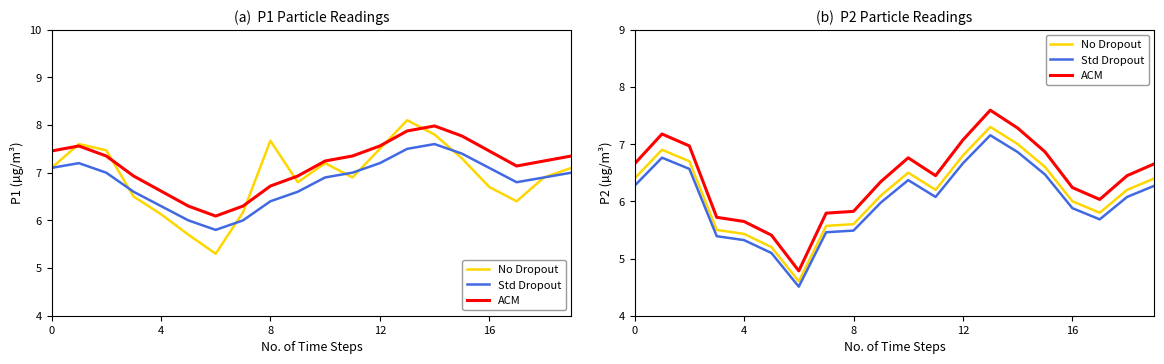

What is the label of the 17th point from the left?

16